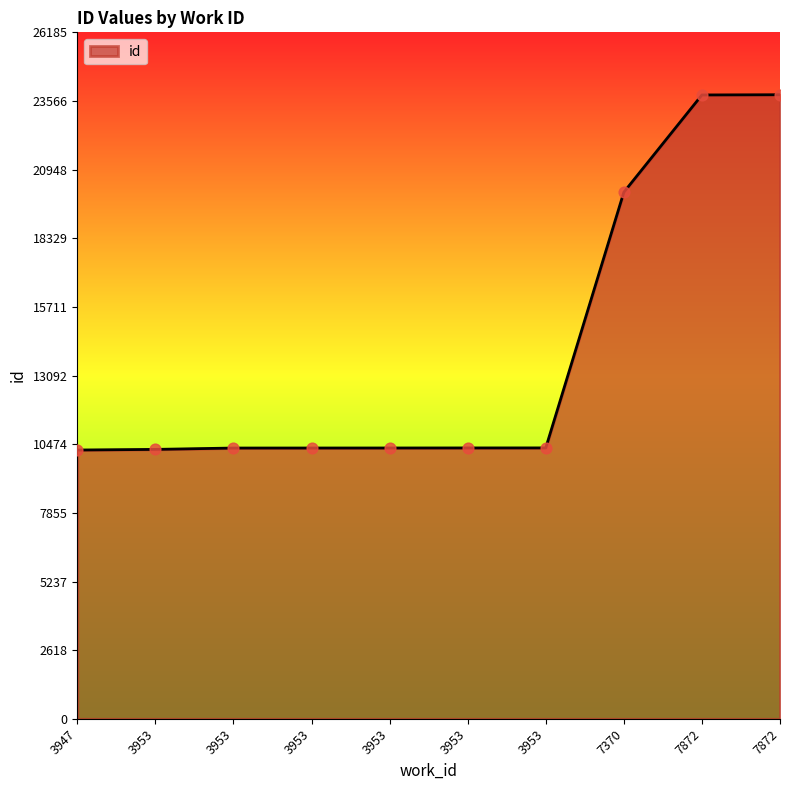

Which has a higher value, 3953 or 7872?

7872